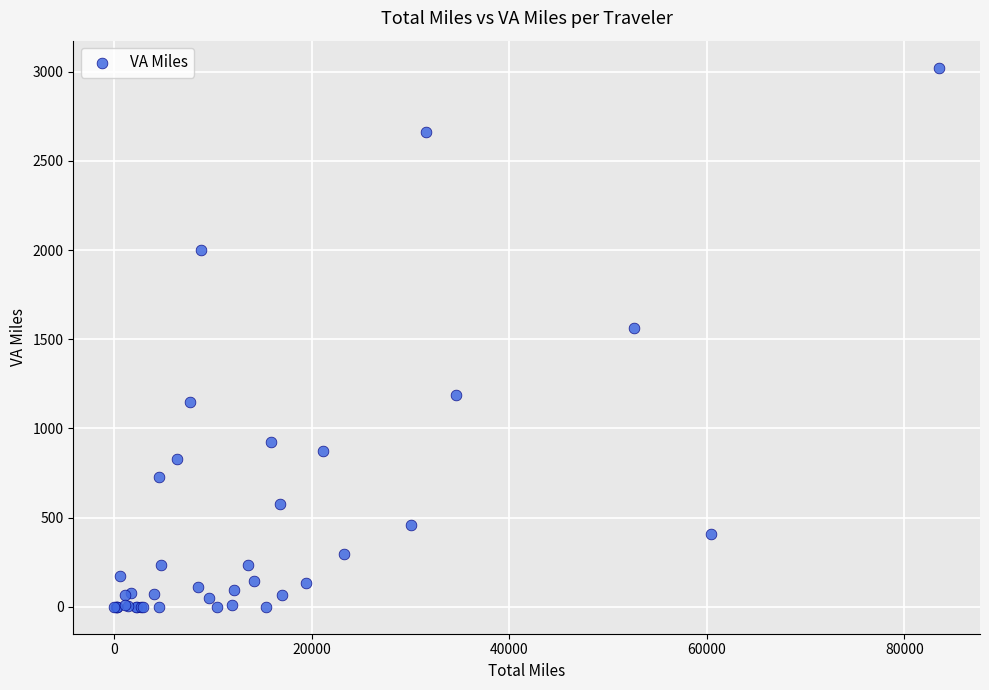

What Y value in the scatter plot is closest to 1511?

1562.7